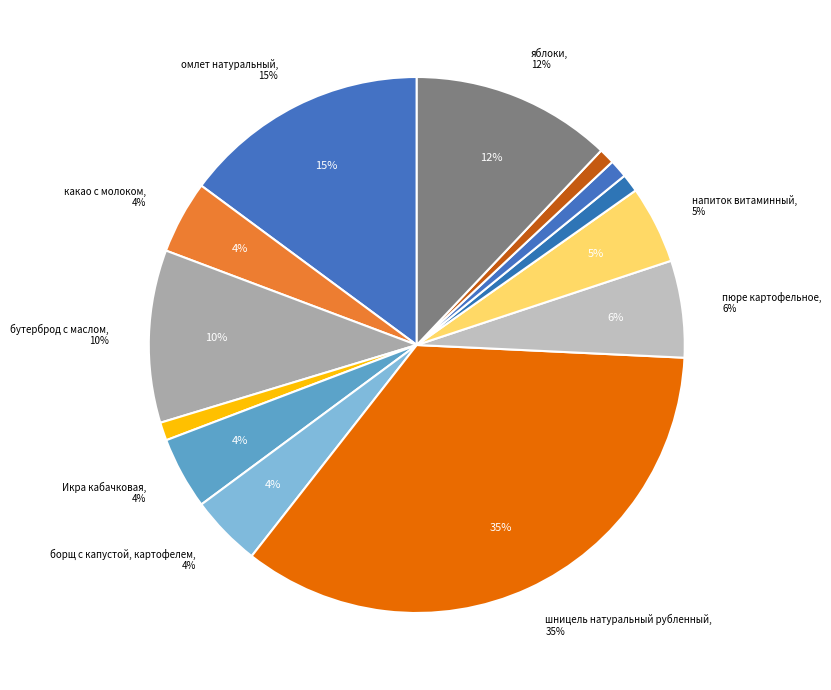

Does хлеб ржаной (обед) represent more than half of the total?

No